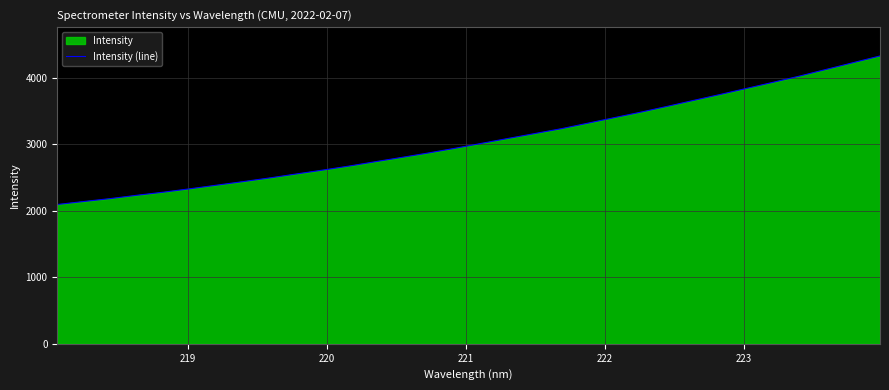

What is the greatest value displayed?

4326.3